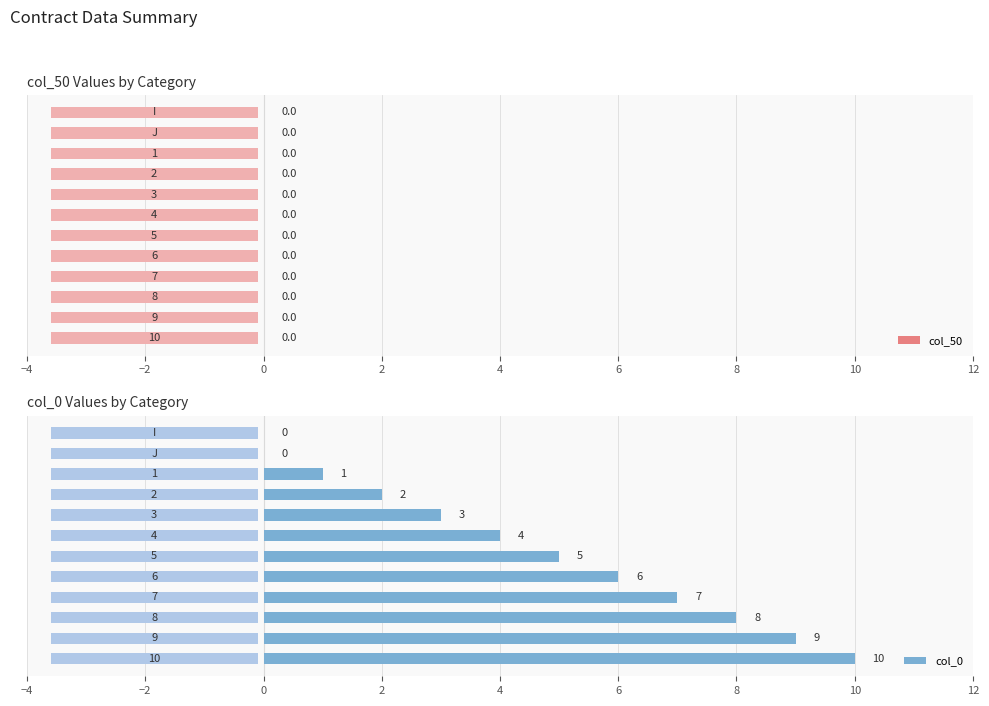

What is the average value of the col_0 series?

4.6